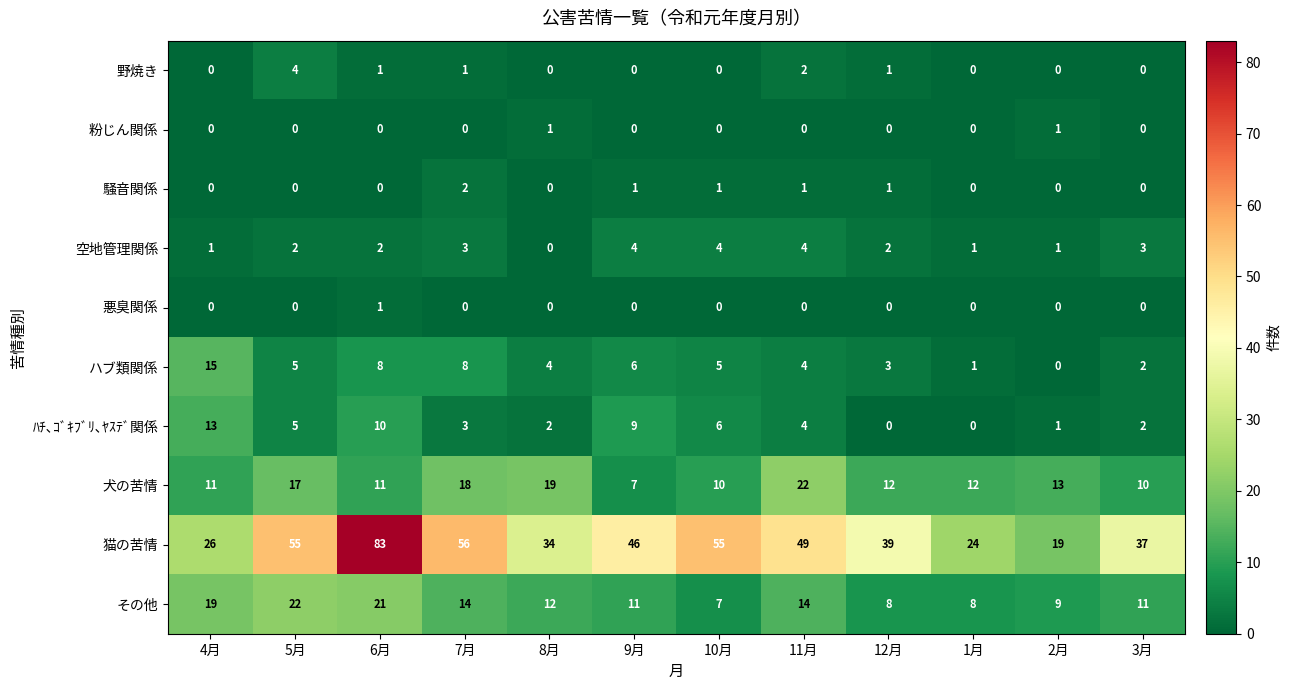

The 騒音関係 series shows 1 at 11月. True or false?

True